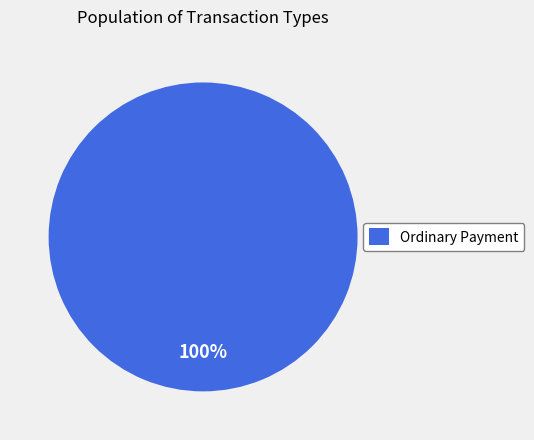

To the nearest percent, what percentage of the pie is Ordinary Payment?

100%